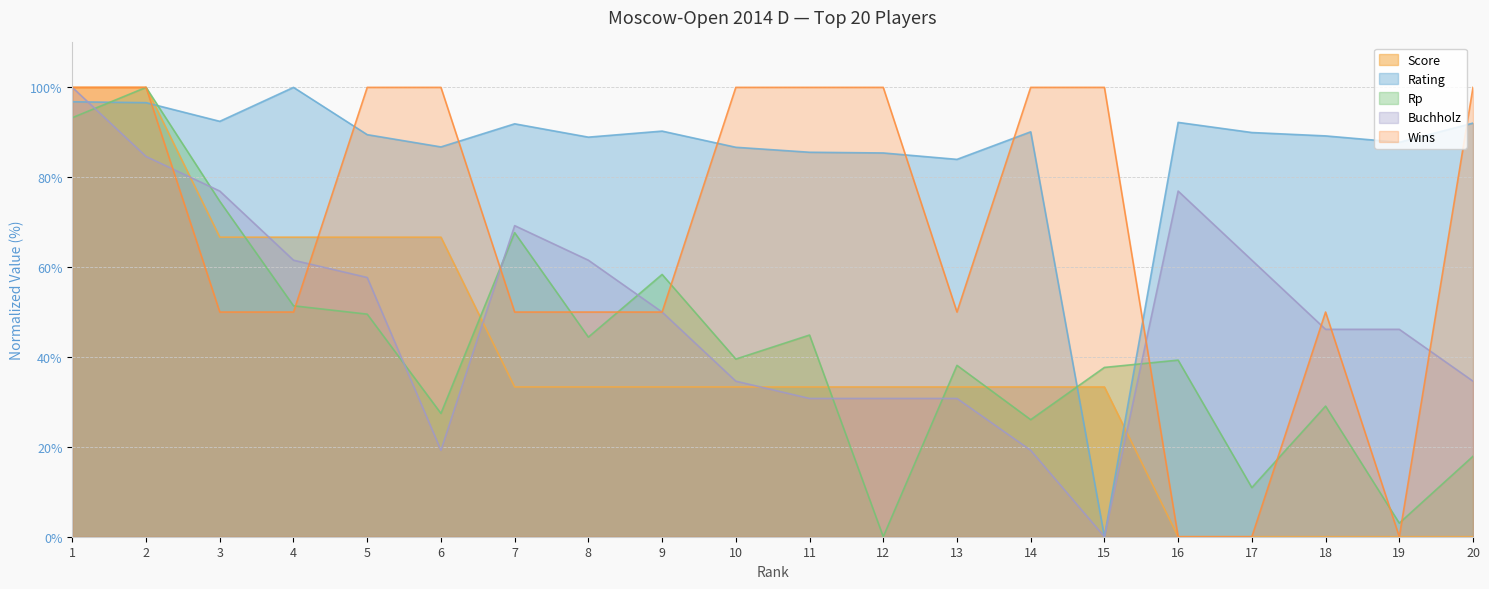

What is the approximate value of Wins at 6?

100.0